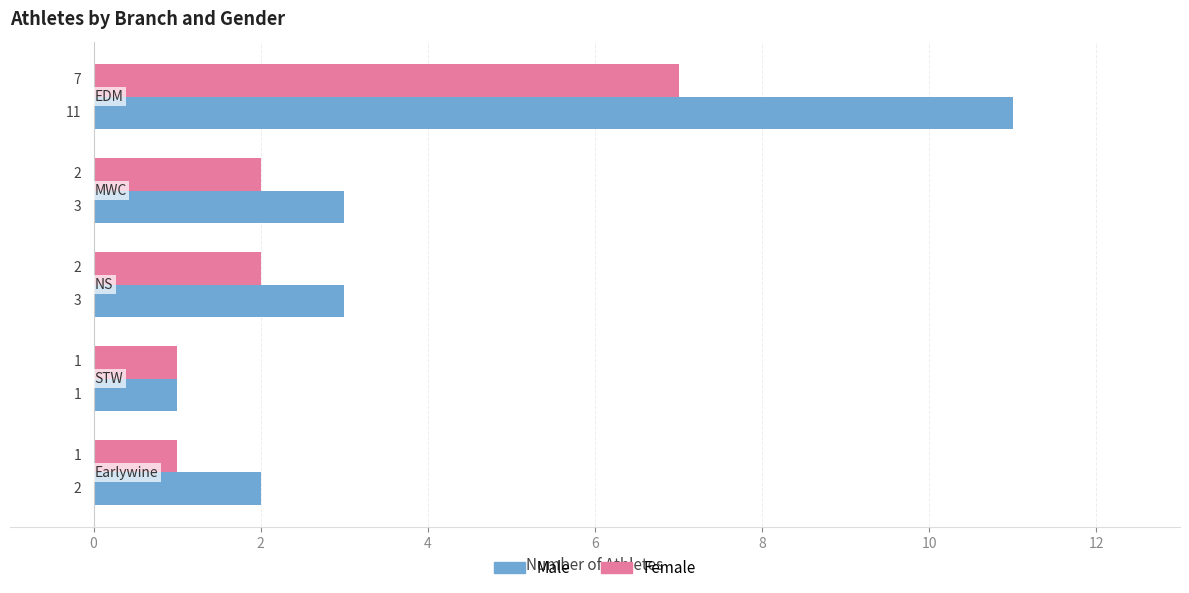

What is the highest value of the Female series?

7